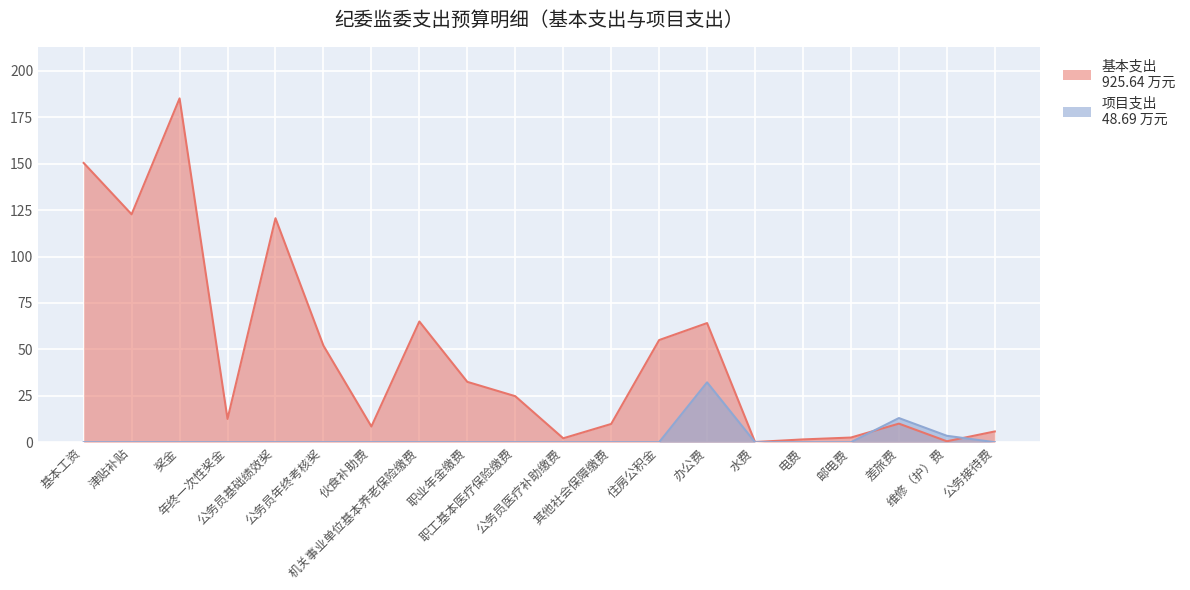

Is it true that 项目支出 equals -14.5 at 伙食补助费?

False